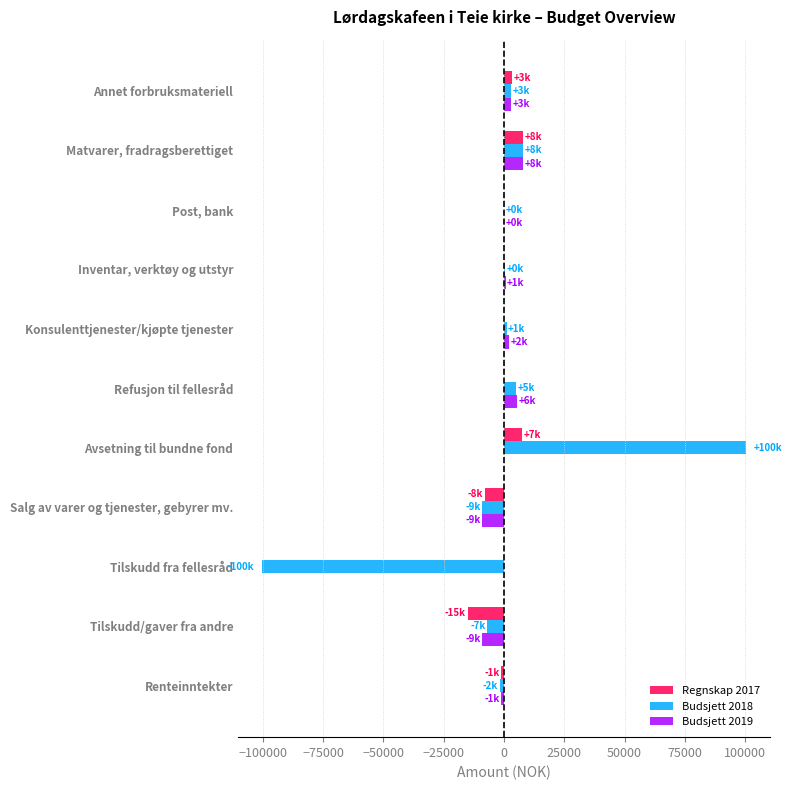

Between Avsetning til bundne fond and Tilskudd/gaver fra andre, which series saw the biggest shift?

Budsjett 2018